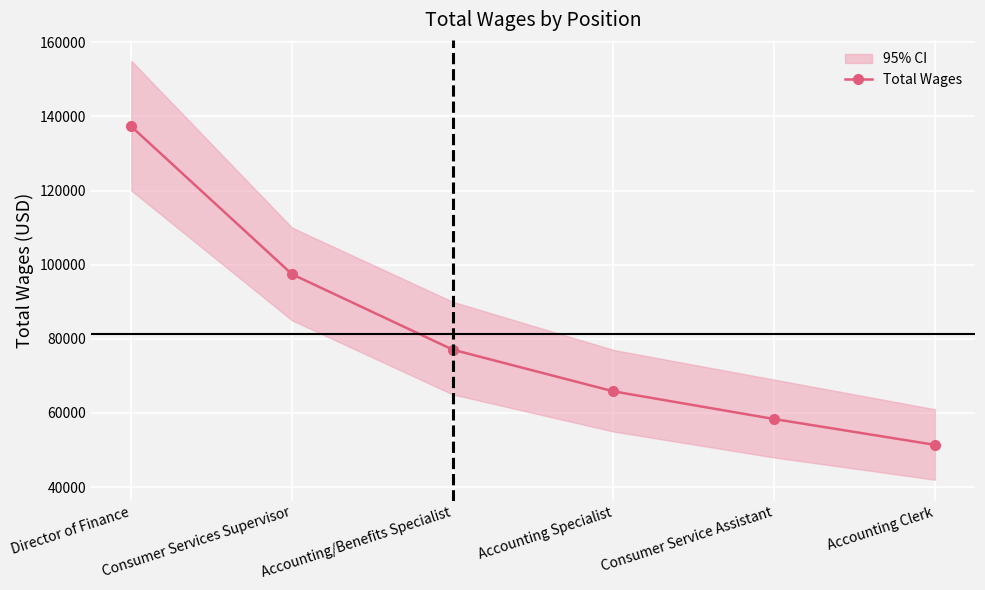

Reading left to right, list all the values displayed in this chart.

Director of Finance=137285	Consumer Services Supervisor=97437	Accounting/Benefits Specialist=77077	Accounting Specialist=65831	Consumer Service Assistant=58364	Accounting Clerk=51400